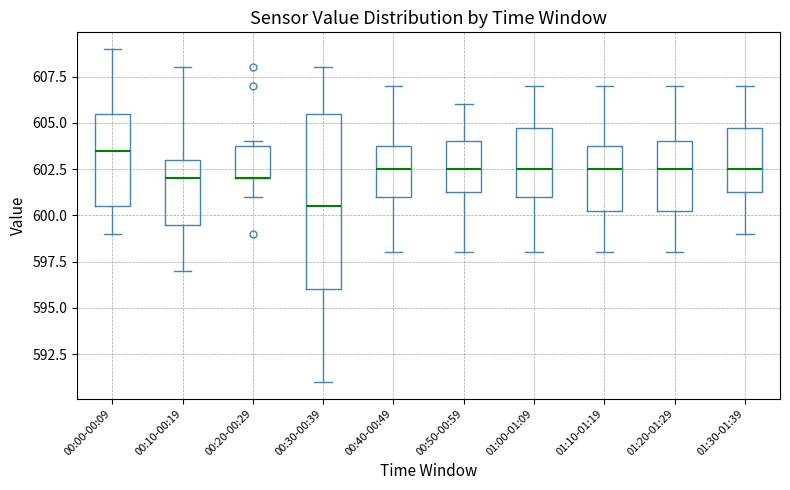

Which box is the tallest, from its lower edge to its upper edge?

00:30-00:39